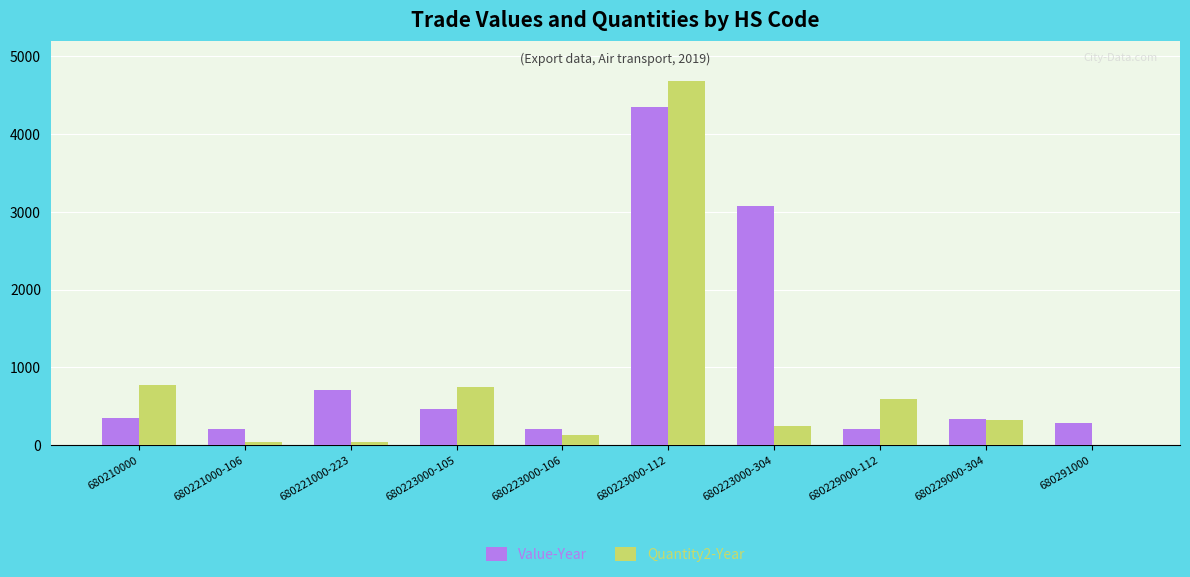

What are all the series names shown in the legend?

Value-Year, Quantity2-Year